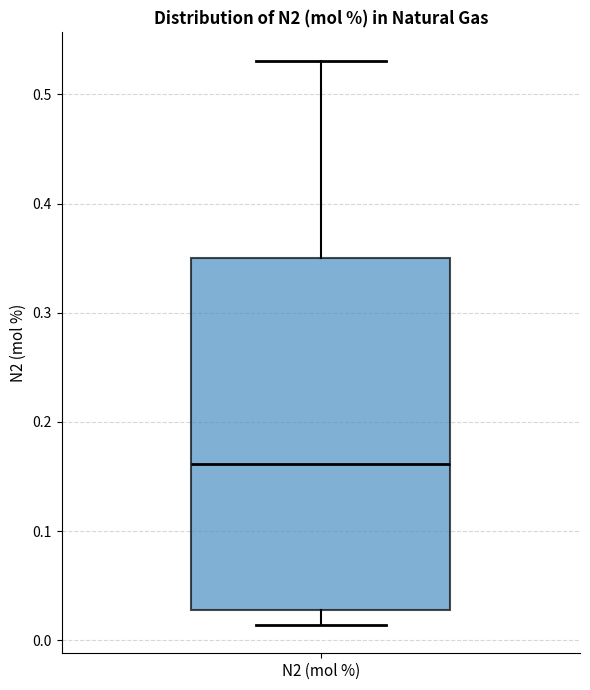

Read this box plot against the y-axis: the position of the median line, the range covered by the box, and the ends of both whiskers. The values are not printed on the chart, so give them approximately, as read against the axis.

median 0.16, box 0.03 to 0.35, whiskers 0.01 to 0.53